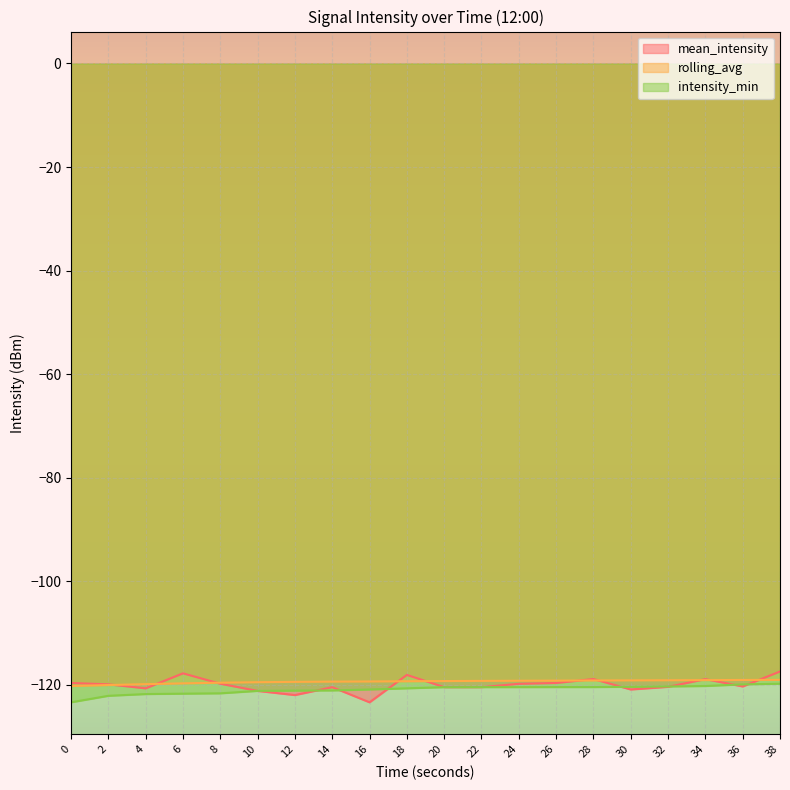

Where is rolling_avg nearest to the value -119?

38